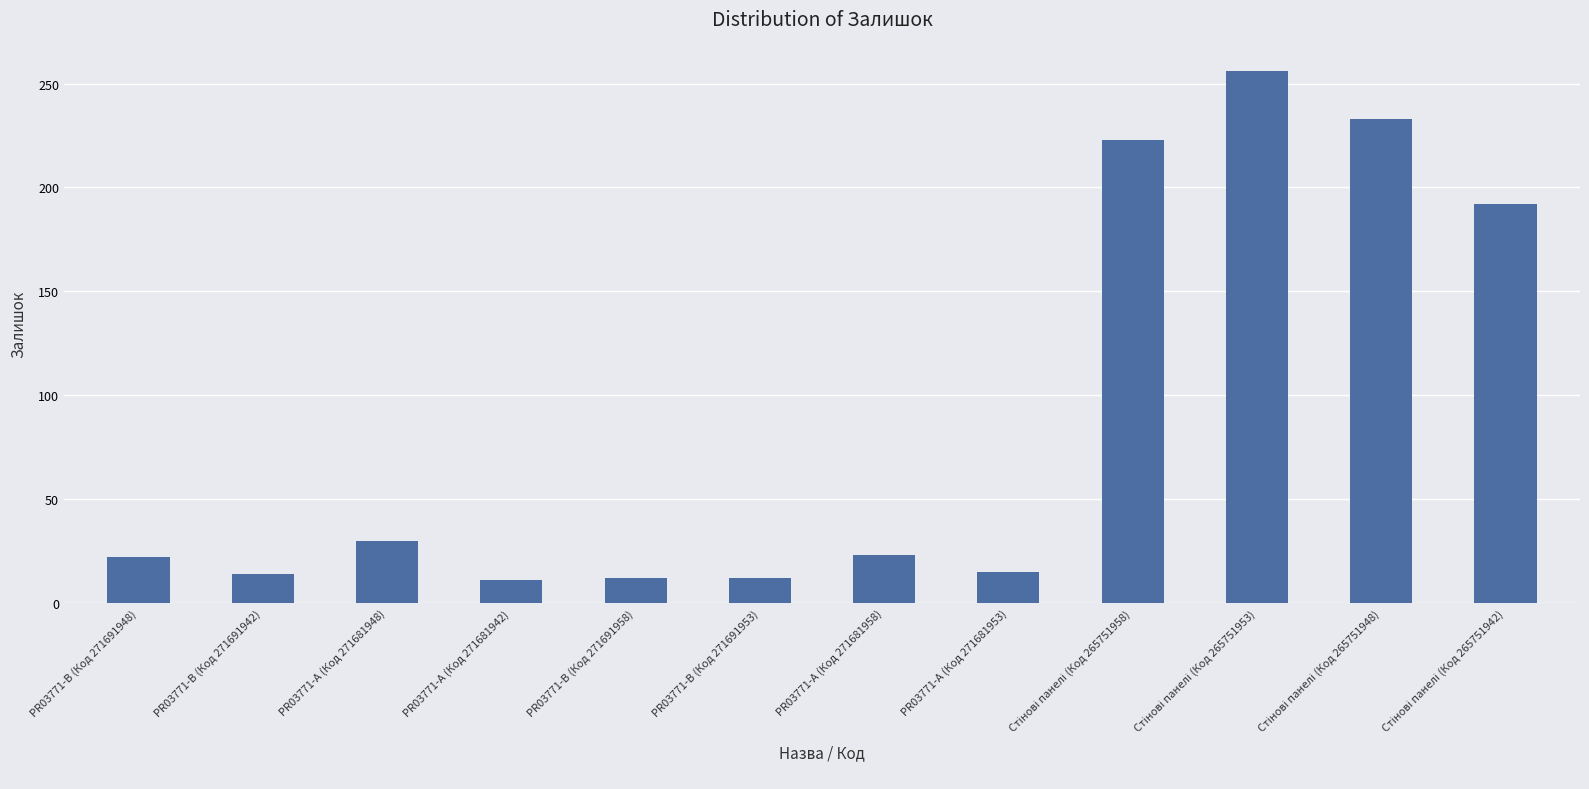

What is the difference between the second highest and second lowest values?

221